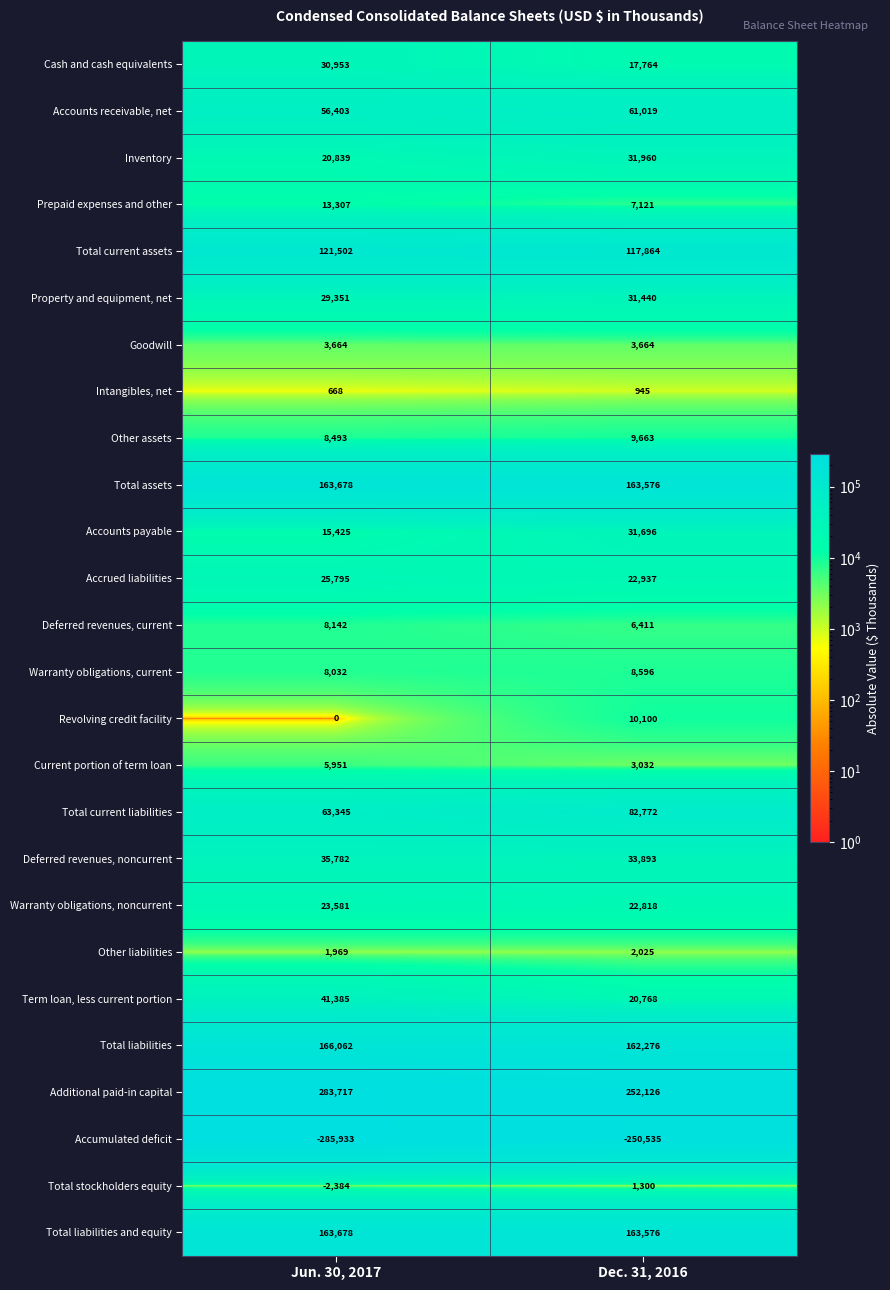

What is the maximum value shown in the chart?

283717